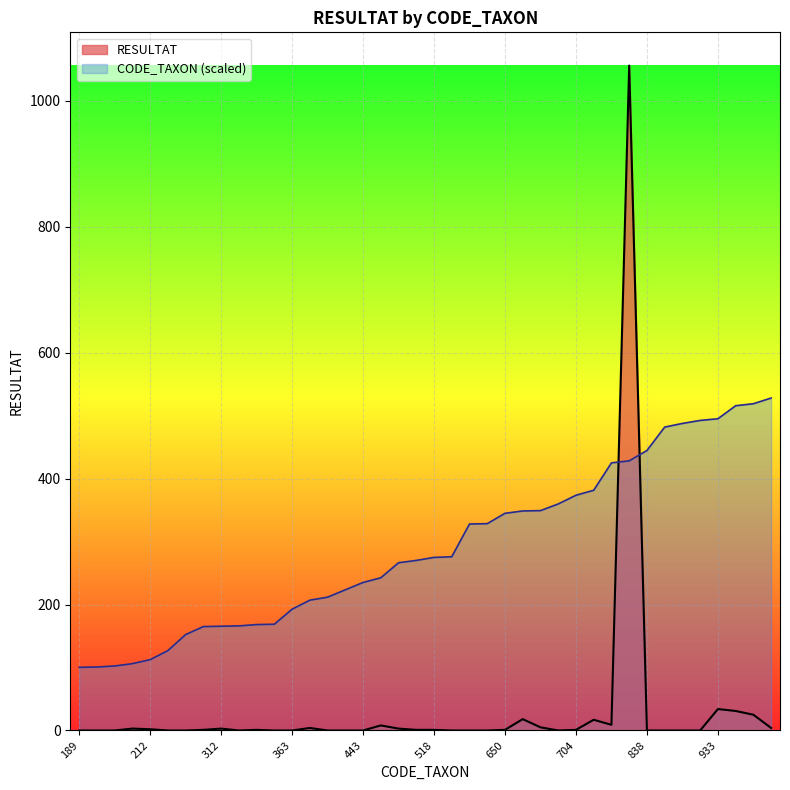

Between 313 and 704, which is larger?

704